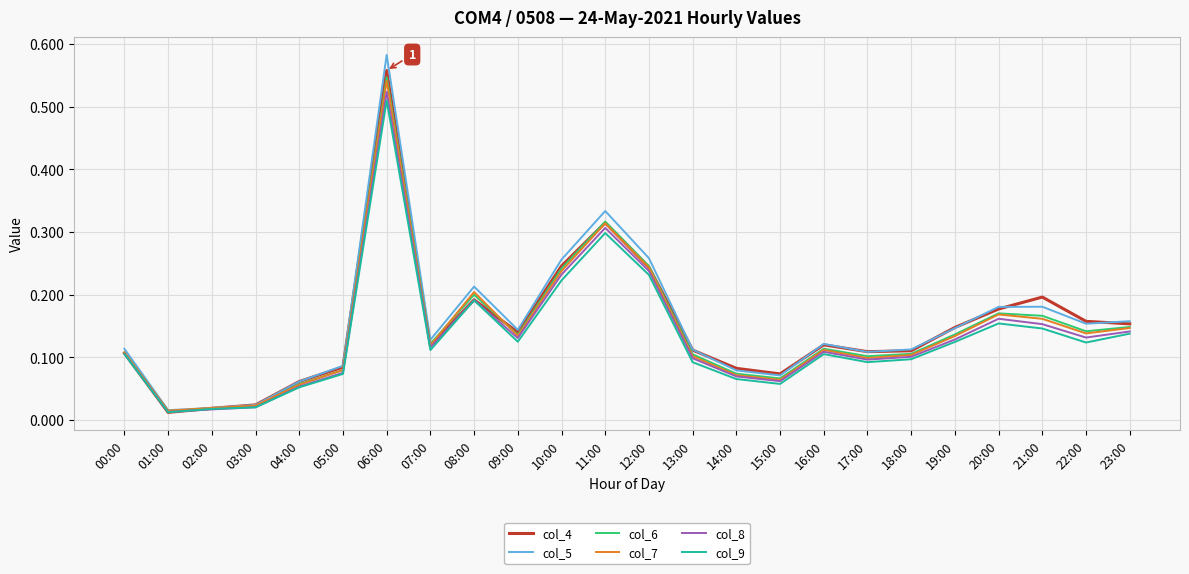

Rank the series by their maximum value, from highest to lowest.

col_5, col_4, col_6, col_7, col_8, col_9